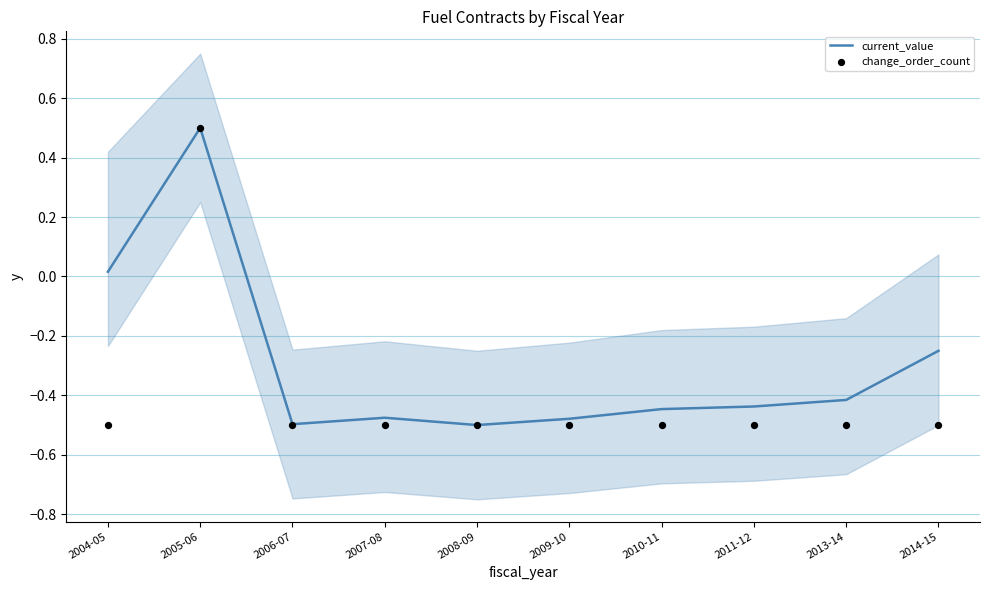

What is the total value across all series at 2013-14?

-0.9